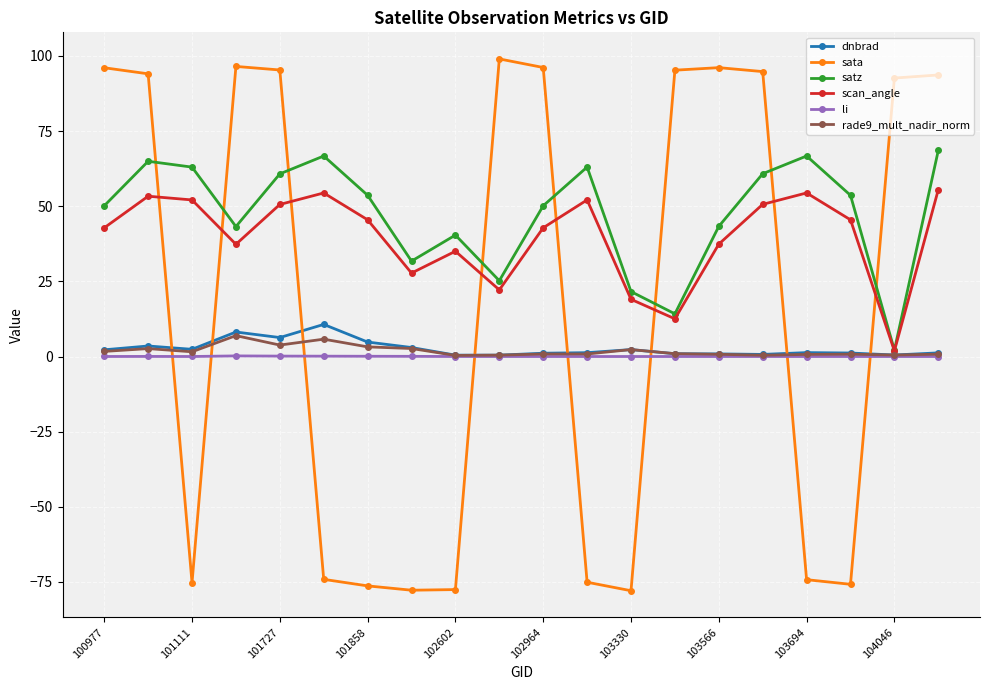

Rank the series by their maximum value, from highest to lowest.

sata, satz, scan_angle, dnbrad, rade9_mult_nadir_norm, li